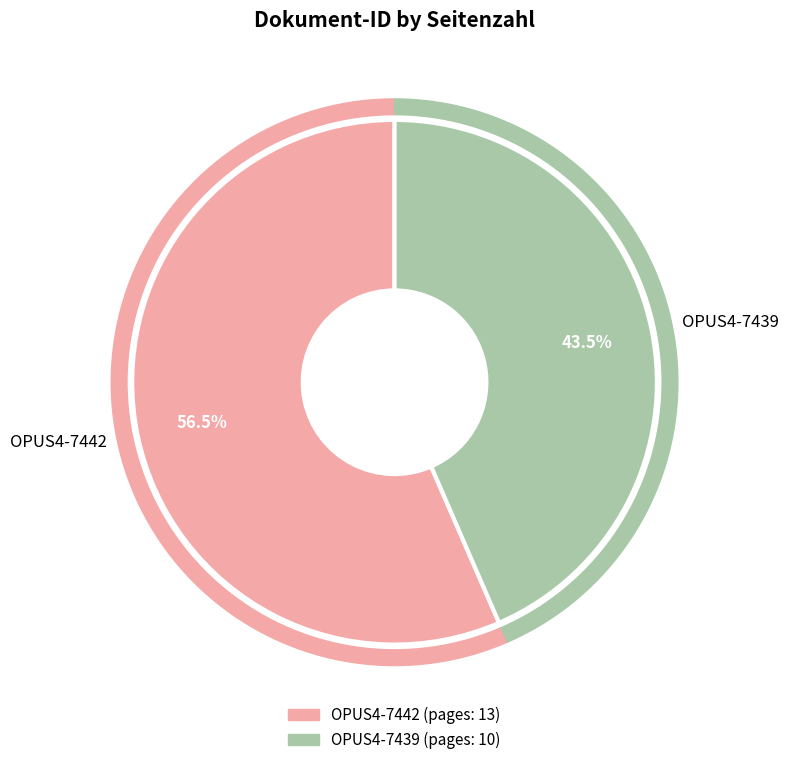

Is it true that OPUS4-7439 is 51% of the pie?

False